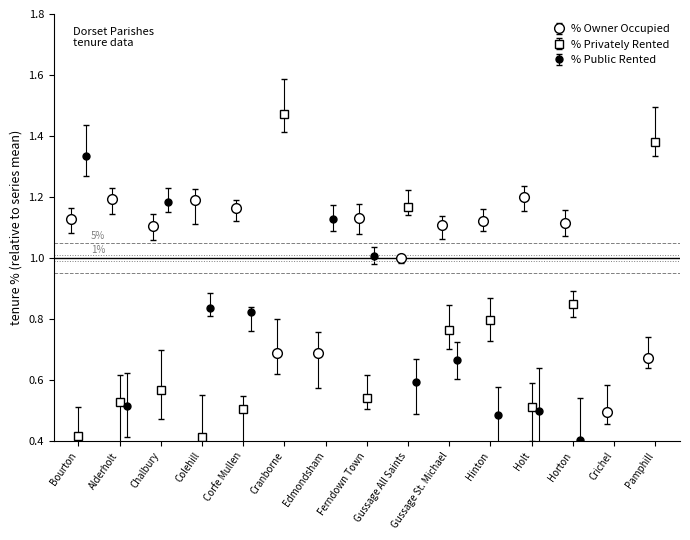

Between Holt and Edmondsham, which is larger?

Holt